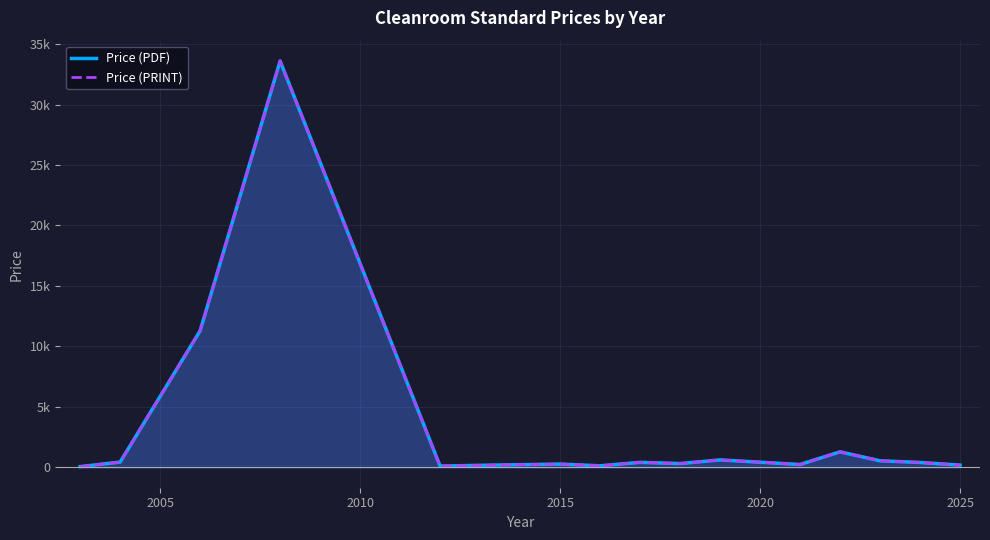

How many interior local valleys does the Price (PRINT) series have?

4